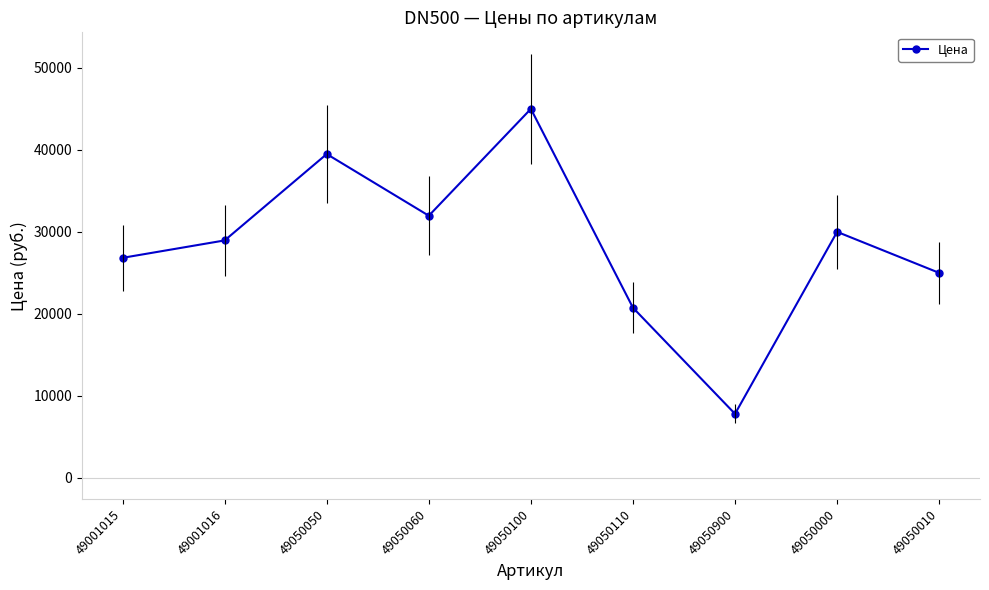

What is the maximum value shown in the chart?

45000